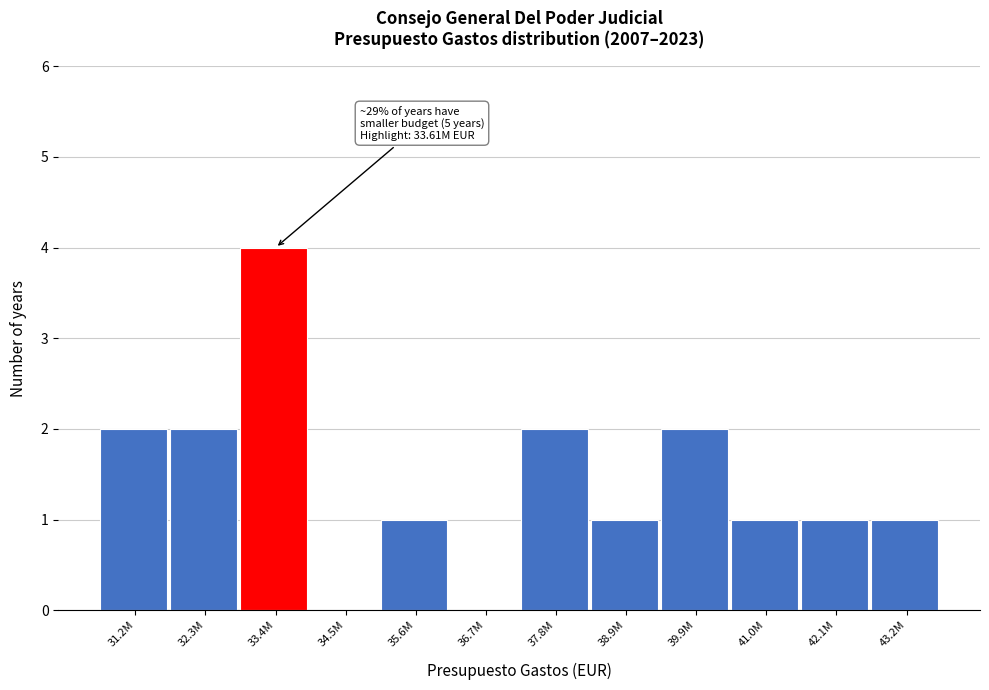

Reading right to left, extract all data points from this chart.

43.2M=1	42.1M=1	41.0M=1	39.9M=2	38.9M=1	37.8M=2	36.7M=0	35.6M=1	34.5M=0	33.4M=4	32.3M=2	31.2M=2